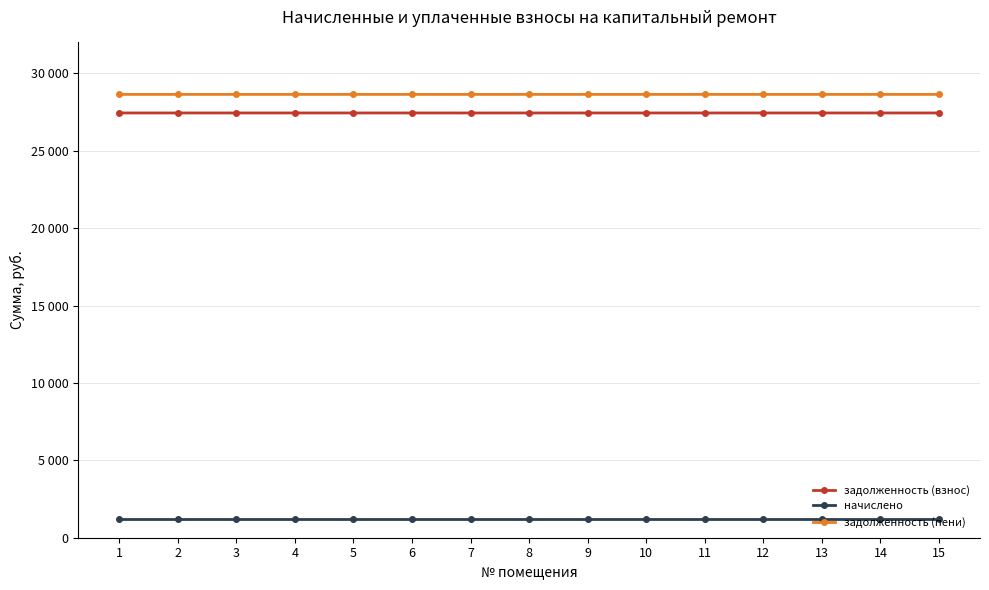

List the labels in order of начислено value, largest first.

1, 2, 3, 4, 5, 6, 7, 8, 9, 10, 11, 12, 13, 14, 15